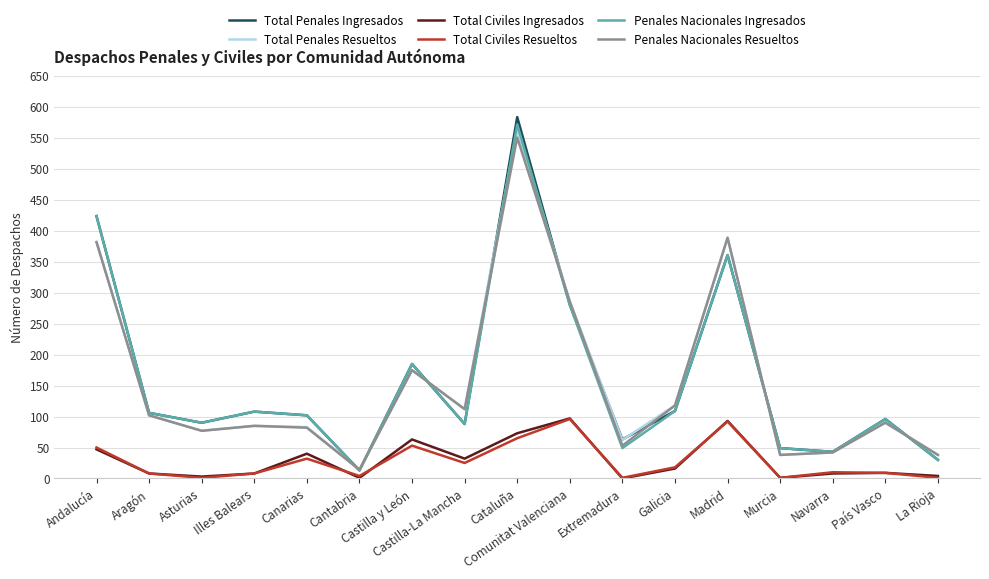

True or false: Total Penales Resueltos and Total Civiles Ingresados cross at least once.

False